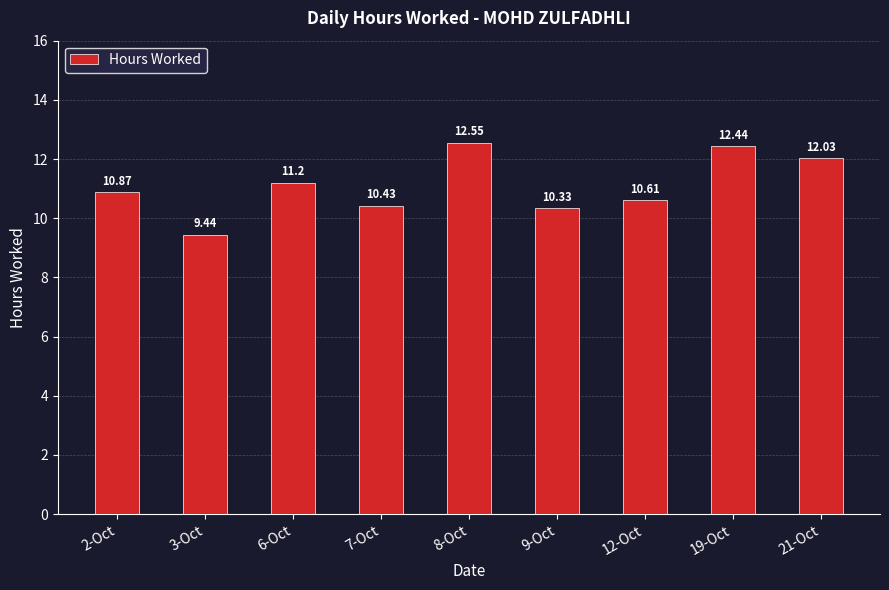

Approximately how many times larger is the value at 9-Oct compared to 8-Oct?

0.8